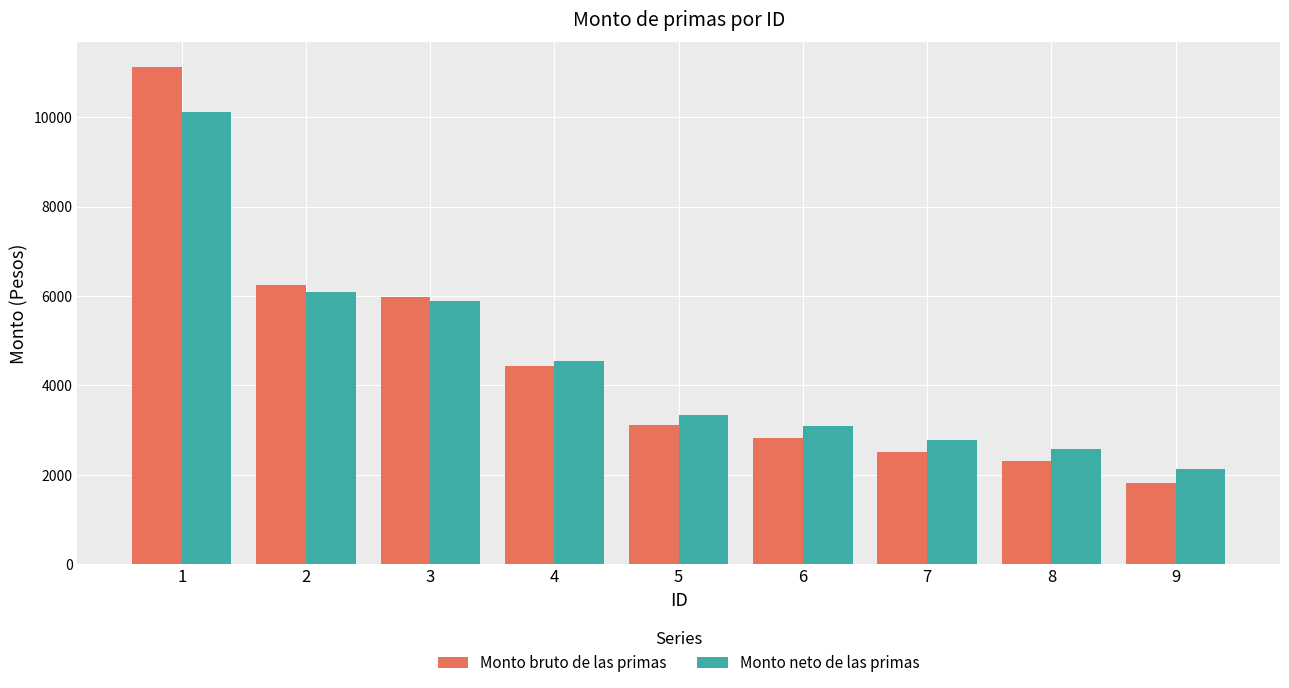

What is the total value across all series at 6?

5910.9